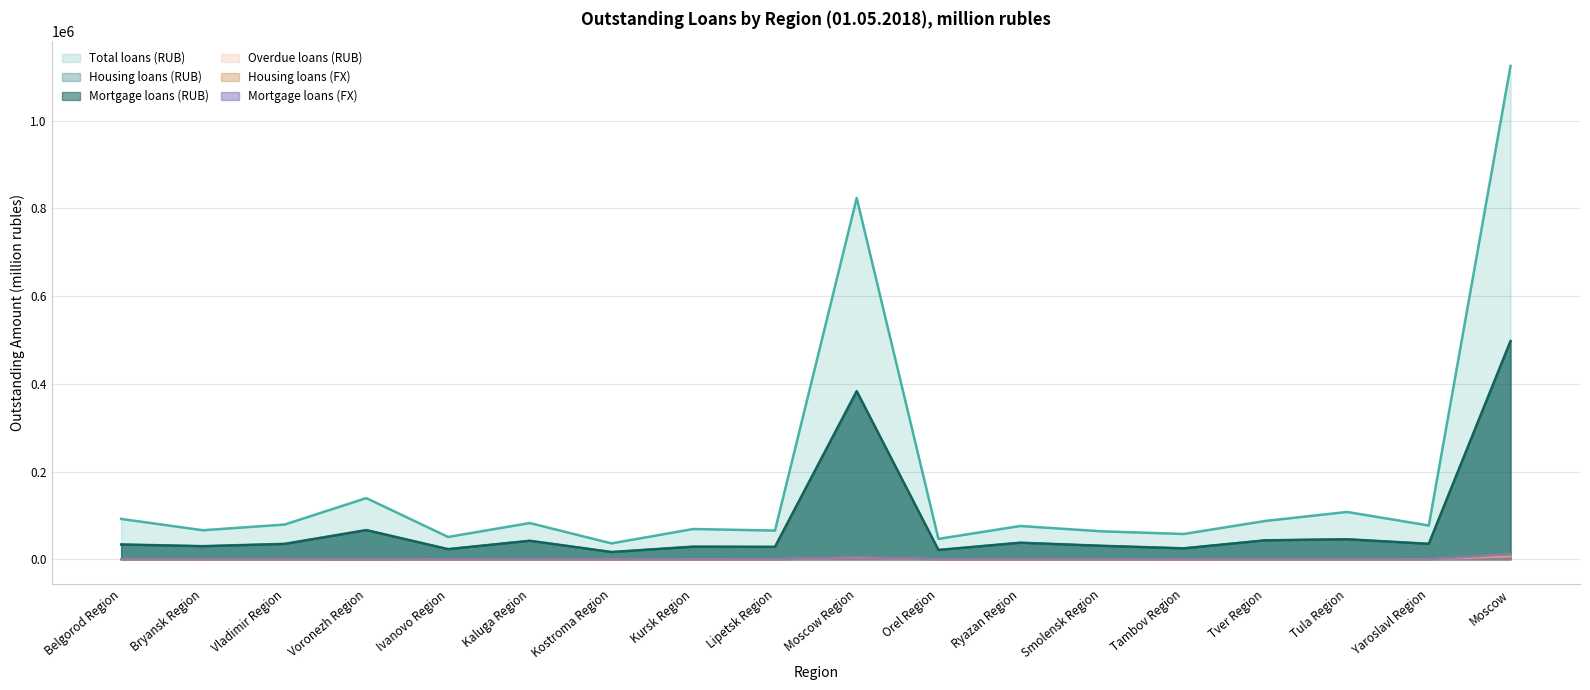

What are all the series names shown in the legend?

Total loans (RUB), Housing loans (RUB), Mortgage loans (RUB), Overdue loans (RUB), Housing loans (FX), Mortgage loans (FX)